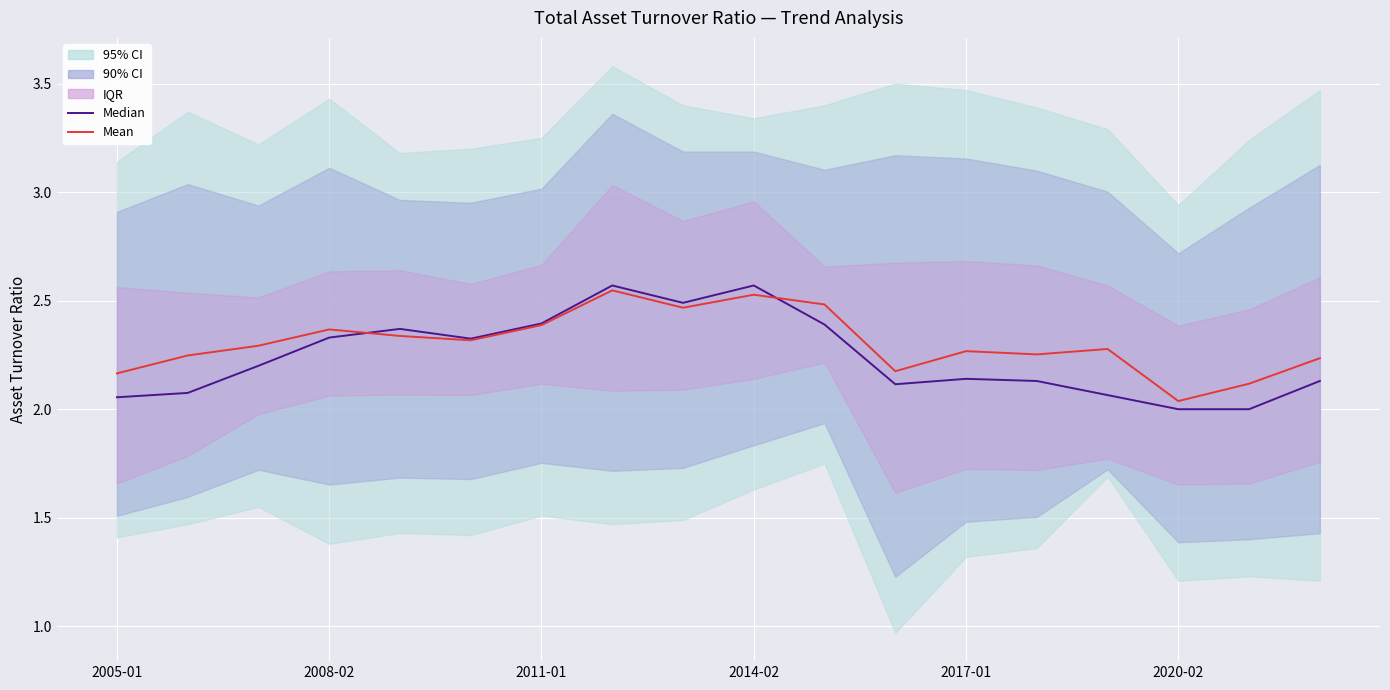

How many data points does each series have?

18